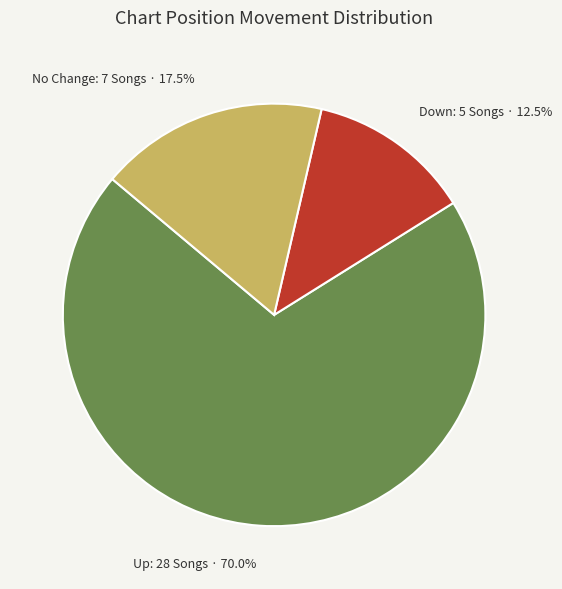

How many slices are in this pie chart?

3